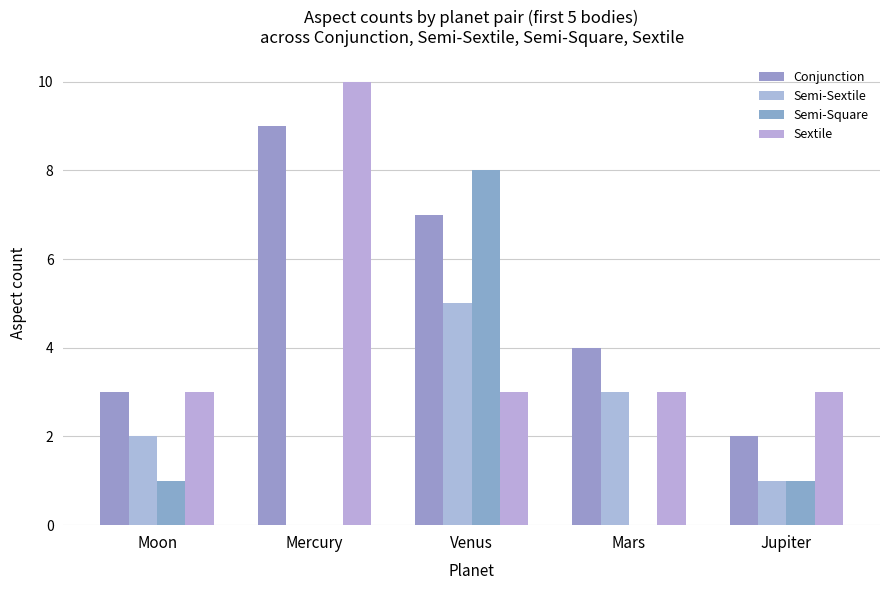

At Mercury, list the series in order from smallest to largest.

Semi-Sextile, Semi-Square, Conjunction, Sextile